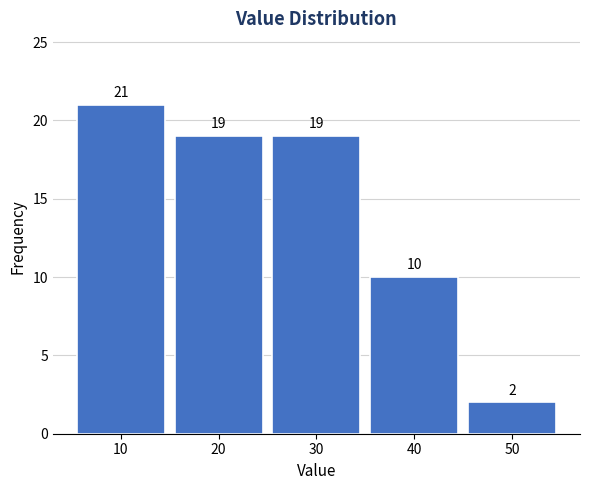

Reading right to left, extract all data points from this chart.

50=2	40=10	30=19	20=19	10=21